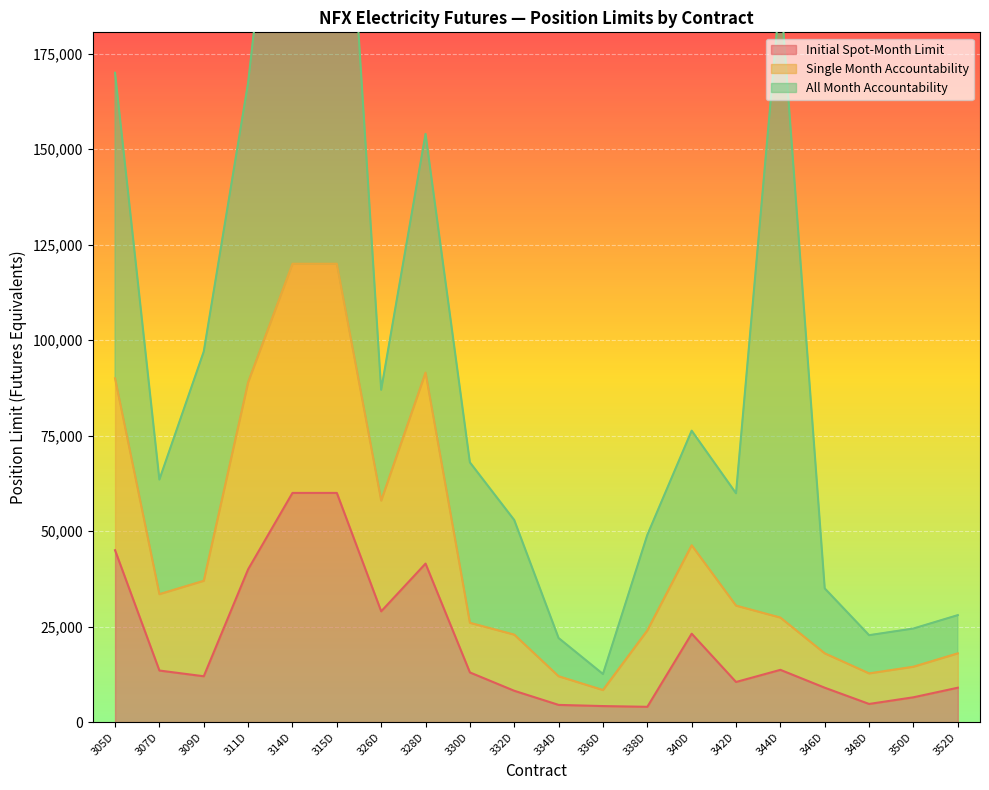

The value of Single Month Accountability at 338D is 12359. True or false?

False